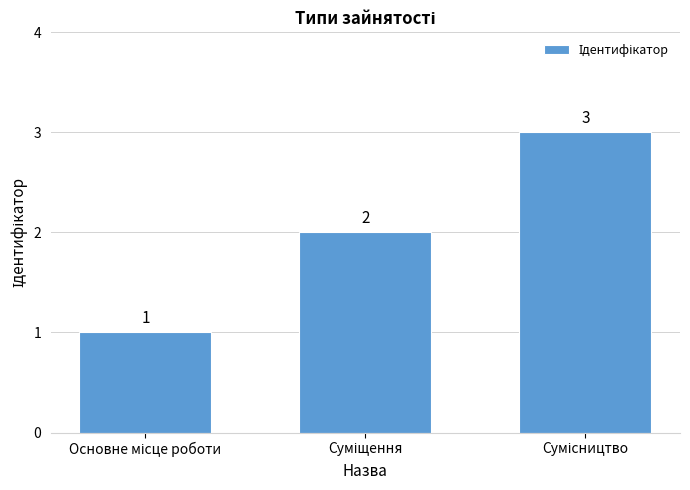

What is the value of the 1st bar from the left?

1